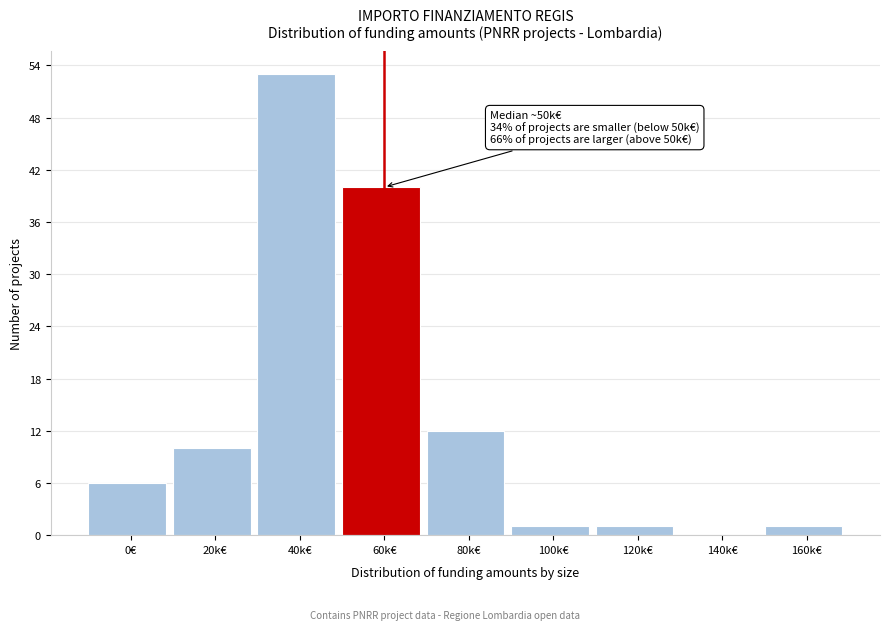

Reading left to right, transcribe all the data shown in this chart.

0€=6	20k€=10	40k€=53	60k€=40	80k€=12	100k€=1	120k€=1	140k€=0	160k€=1